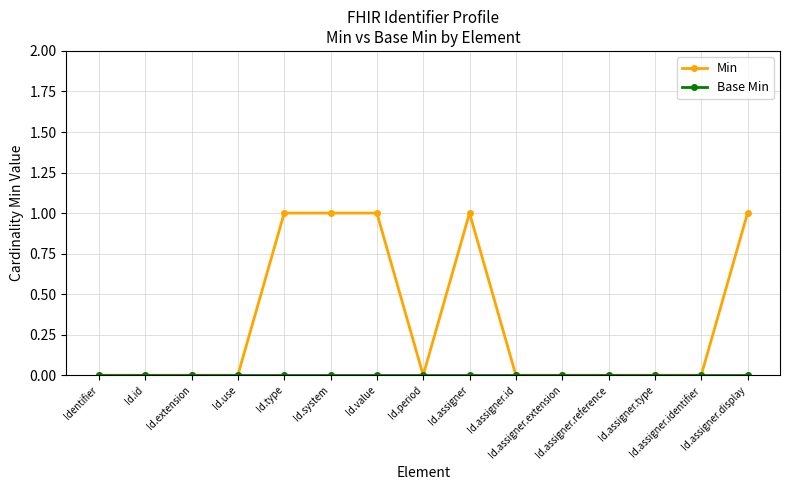

Count the number of categories in the chart.

15